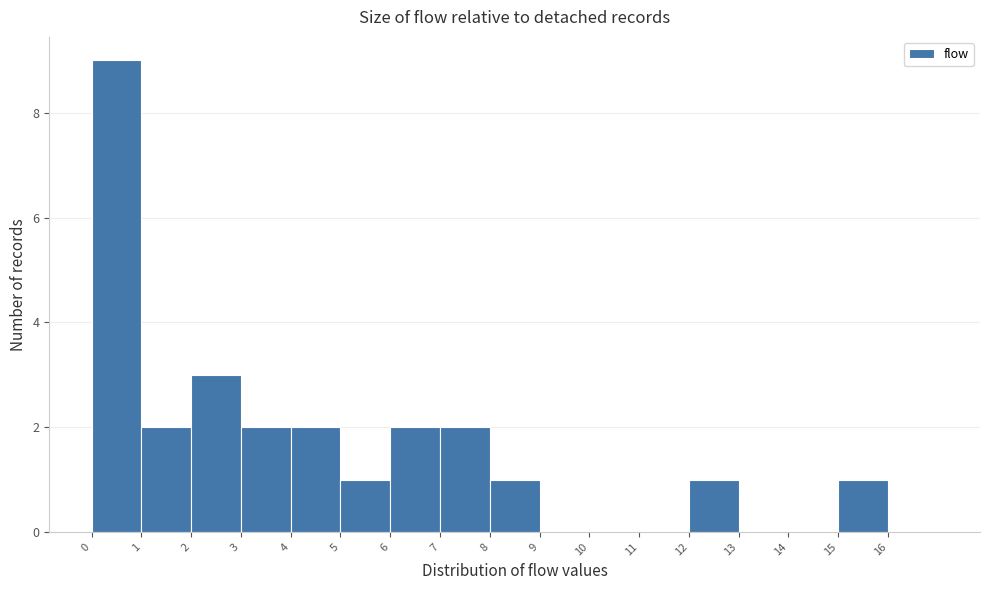

Reading left to right, transcribe this chart: for each bar, give the range it covers on the x-axis and its height. The values are not printed on the chart, so give them approximately, as read against the axis.

0 to 1: 9
1 to 2: 2
2 to 3: 3
3 to 4: 2
4 to 5: 2
5 to 6: 1
6 to 7: 2
7 to 8: 2
8 to 9: 1
9 to 10: 0
10 to 11: 0
11 to 12: 0
12 to 13: 1
13 to 14: 0
14 to 15: 0
15 to 16: 1
16 to 17: 0